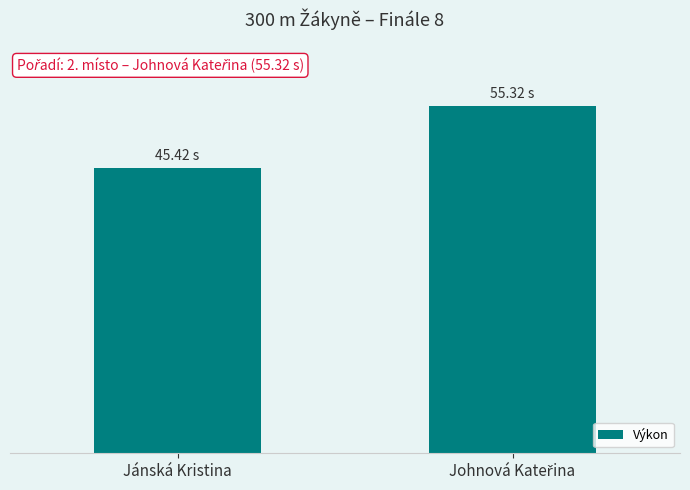

What is the average value?

50.4